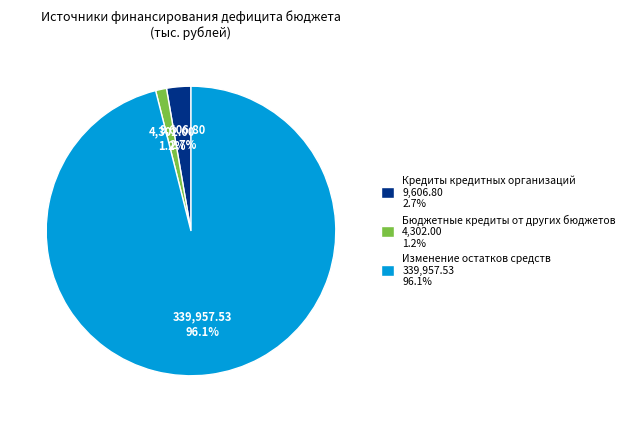

What percentage do Кредиты кредитных организаций 9,606.80 2.7% and Изменение остатков средств 339,957.53 96.1% together represent?

98.8%